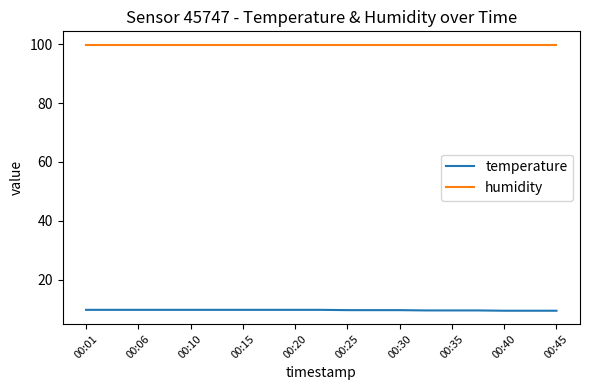

List the series in order of their overall mean, lowest first.

temperature, humidity